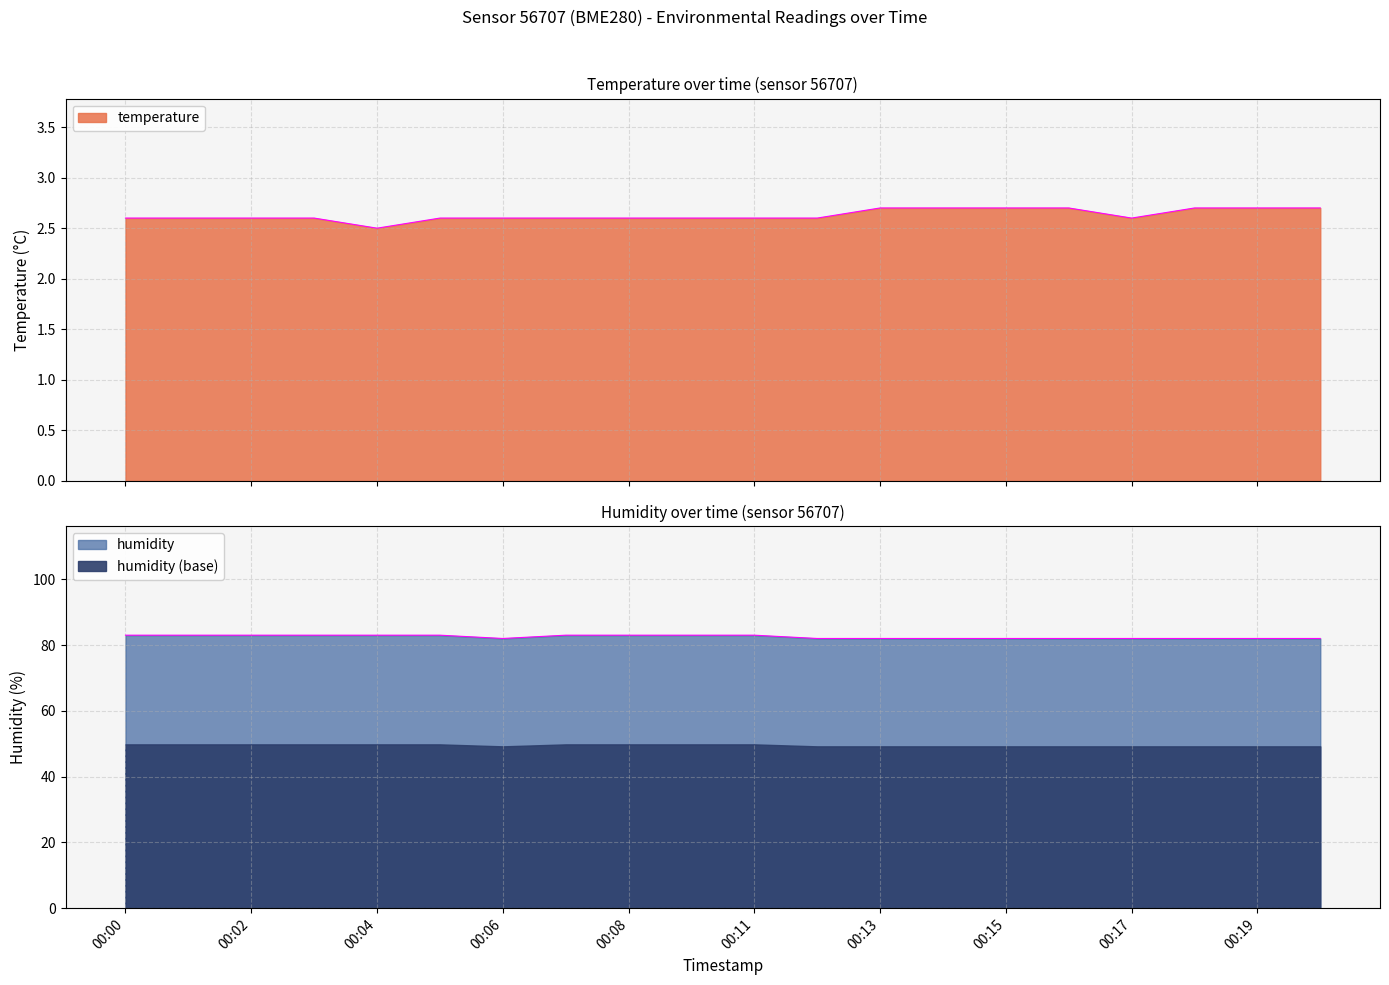

What is the value of the humidity point at the 17th from the left?

82.0